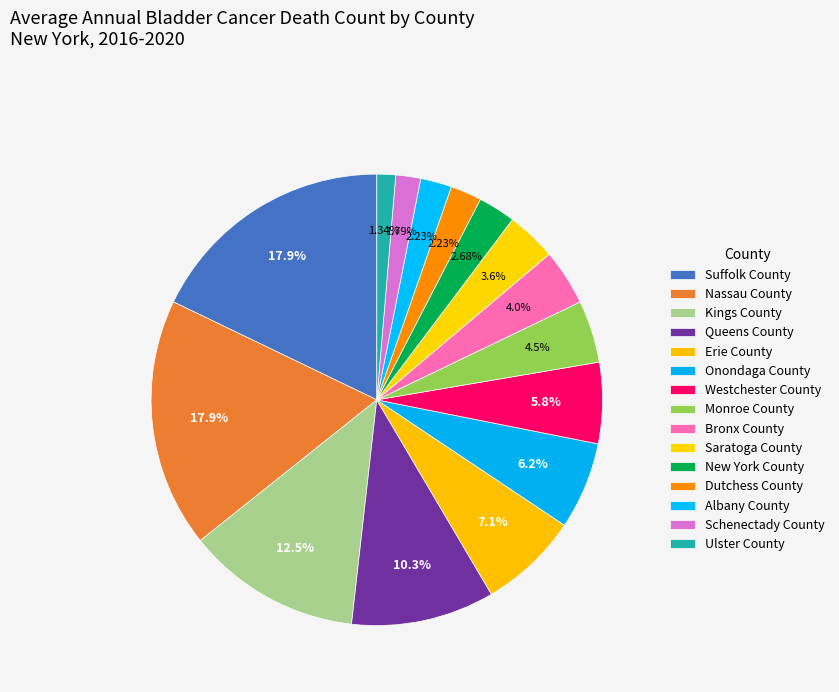

Is it true that Schenectady County is 14% of the pie?

False